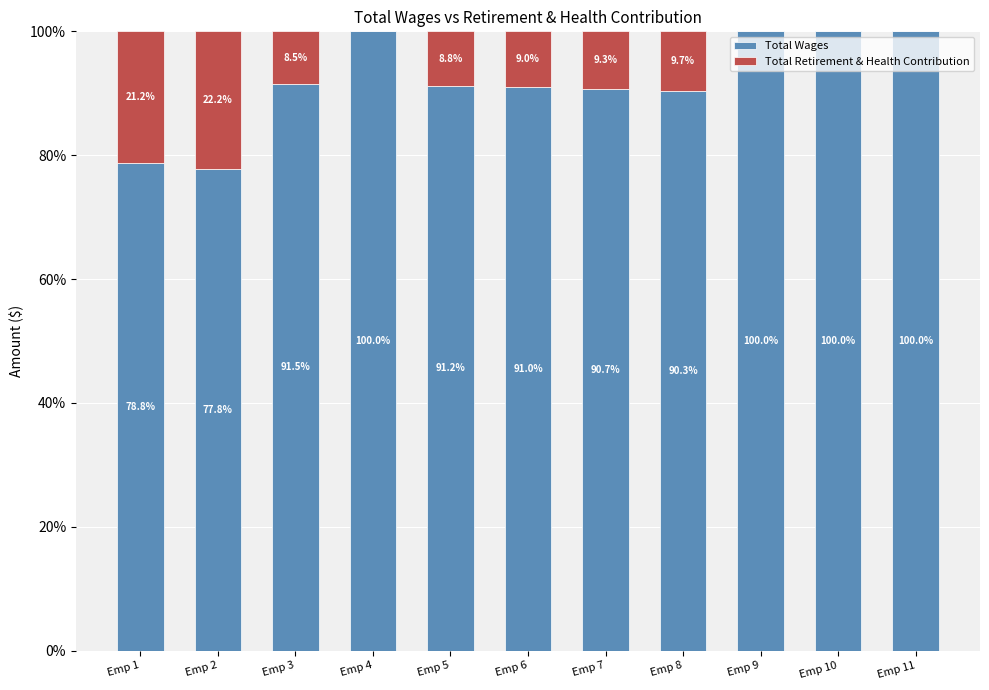

What is the average value of the Total Wages series?

91.9